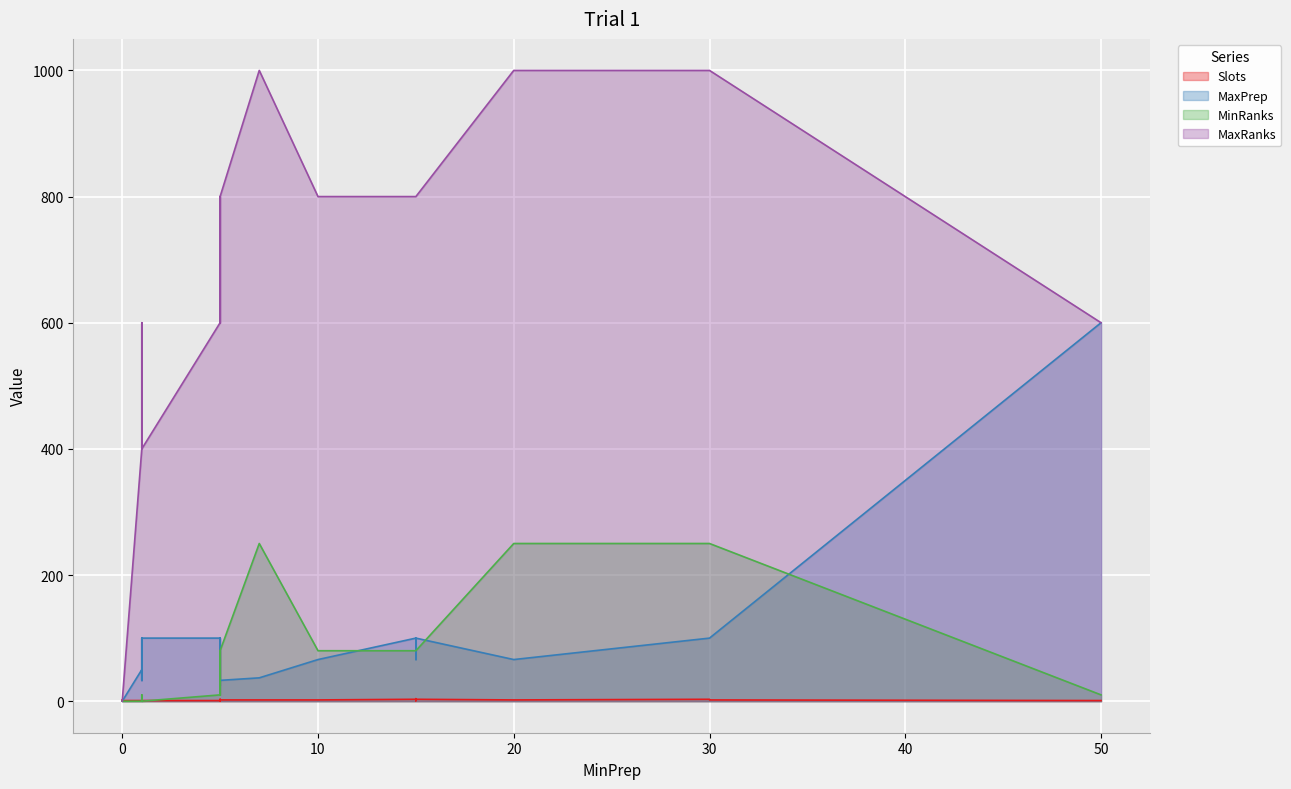

What is the label of the 33rd point from the right?

1